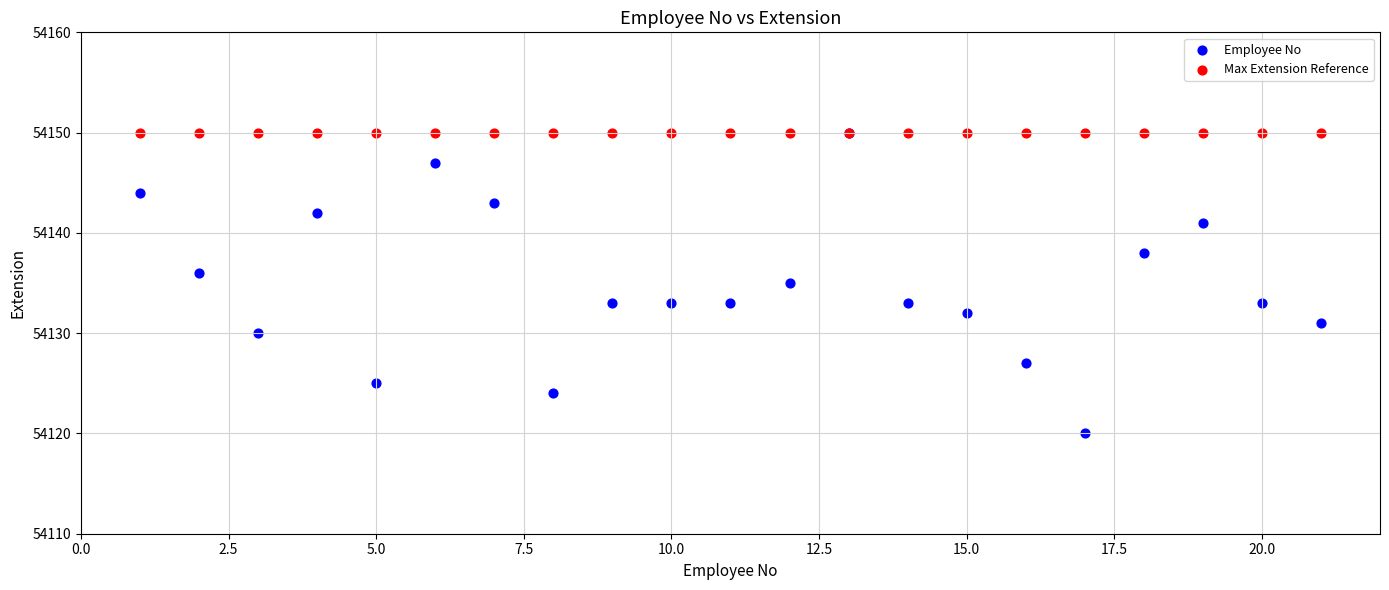

What are all the series names shown in the legend?

Employee No, Max Extension Reference